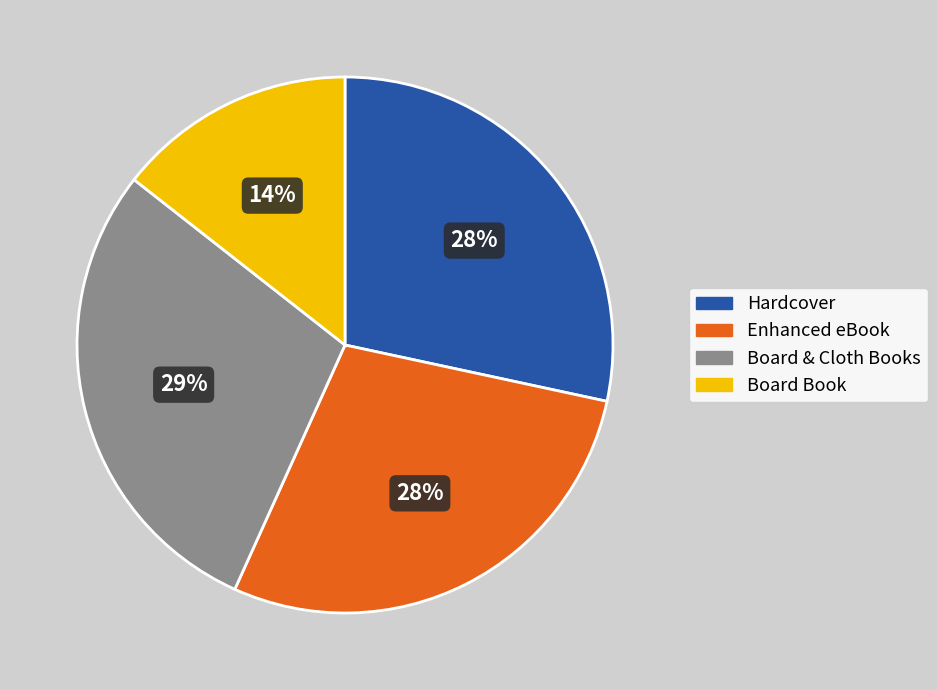

Is the sum of Hardcover and Board & Cloth Books greater than half?

Yes